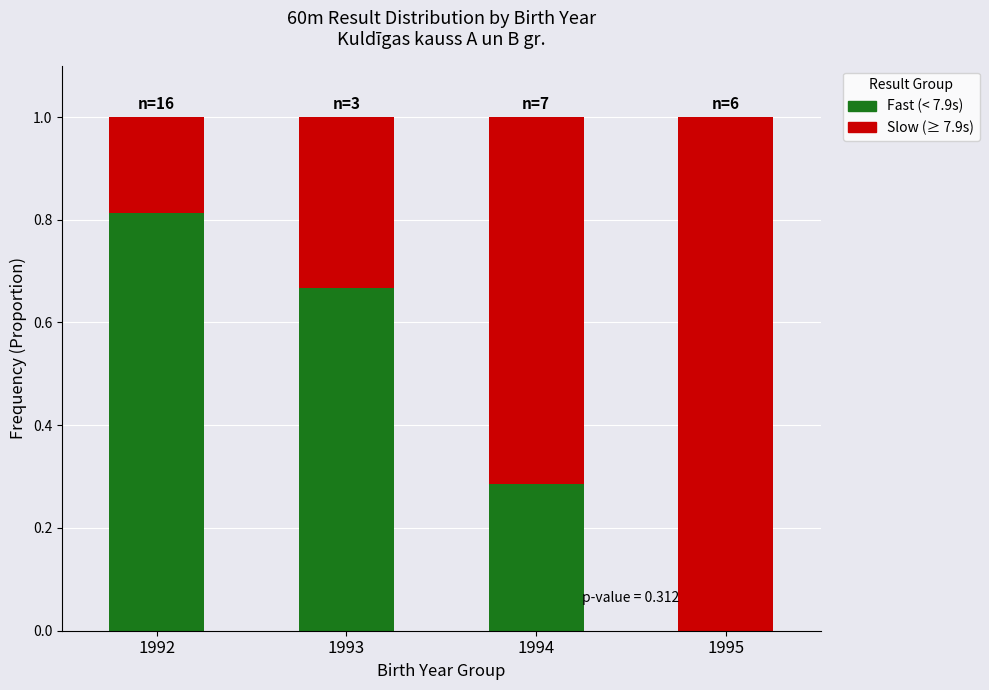

At which label does Fast (< 7.9s) reach its peak?

1992